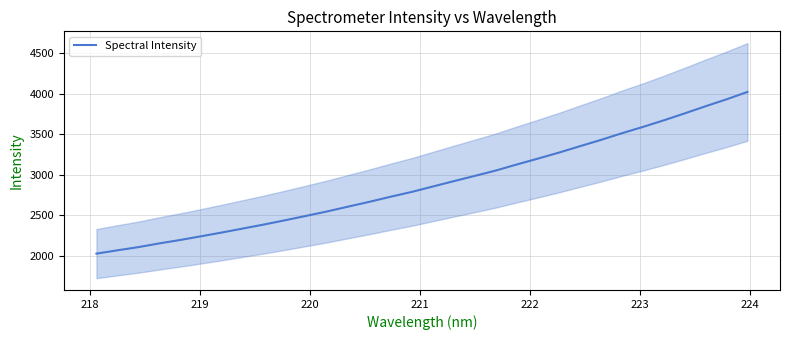

What is the minimum value for Spectral Intensity?

2024.2